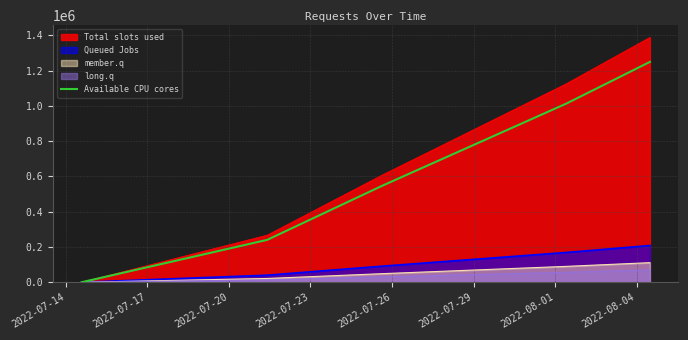

What is the ratio of the value at 2022-07-20 to the value at 2022-07-23?

0.5